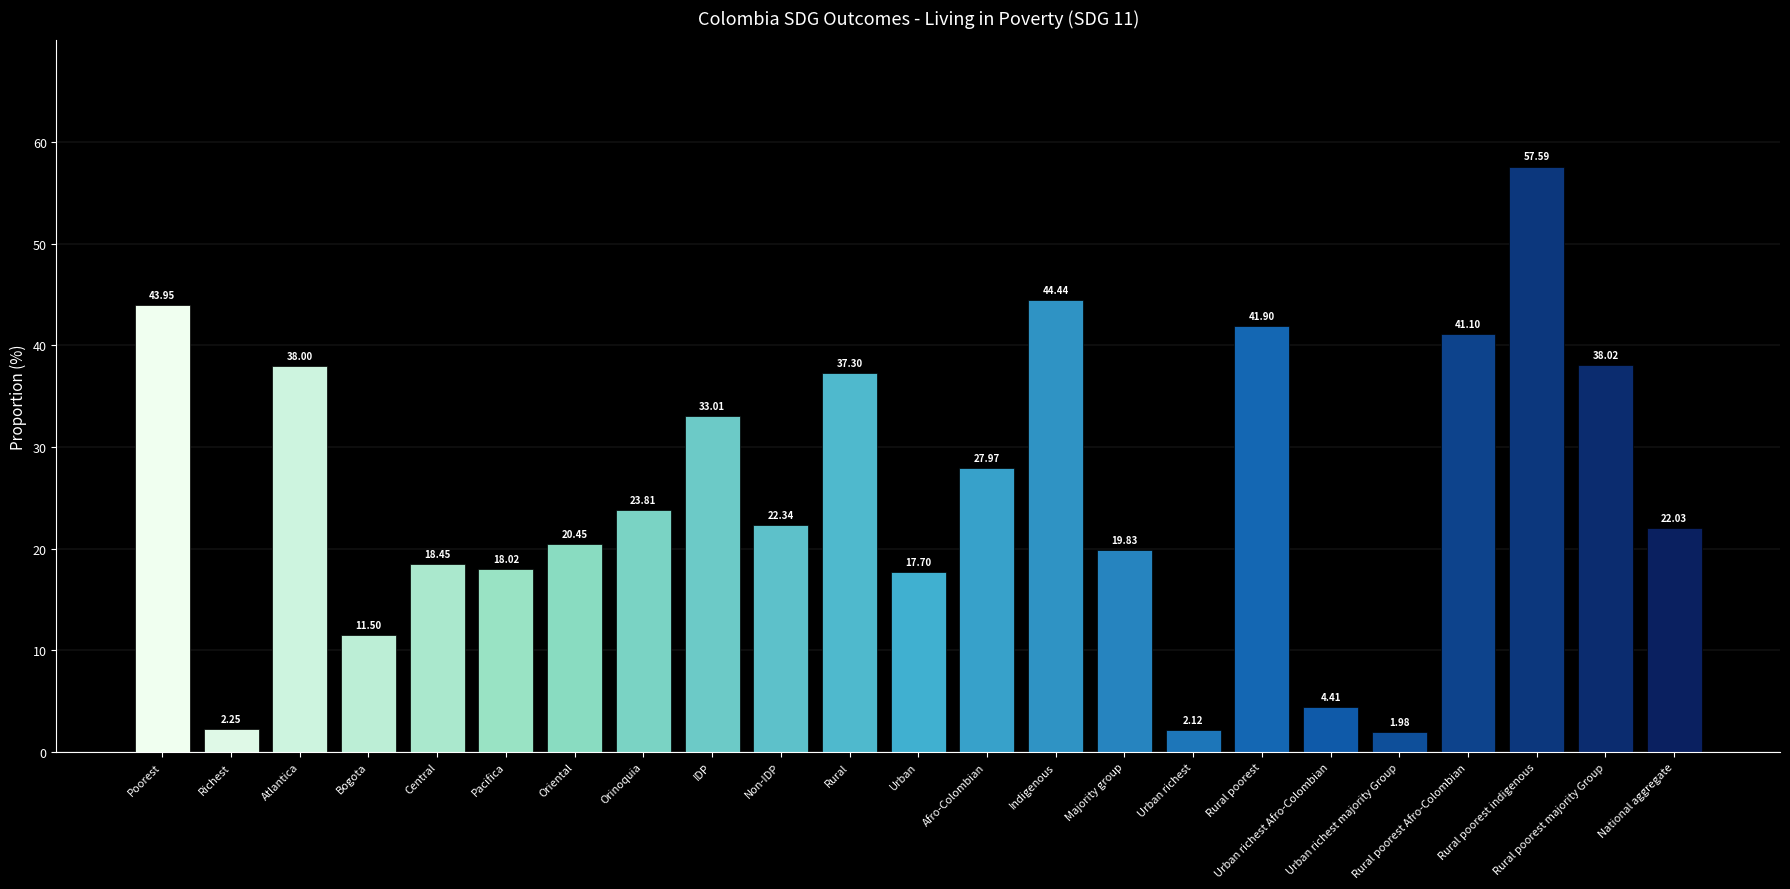

Where is the data nearest to the value 29?

Afro-Colombian